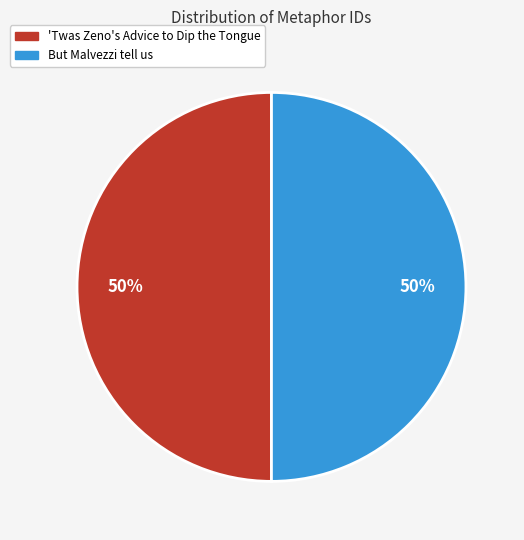

What percentage is the 'Twas Zeno's Advice to Dip the Tongue slice, to the nearest percent?

50%